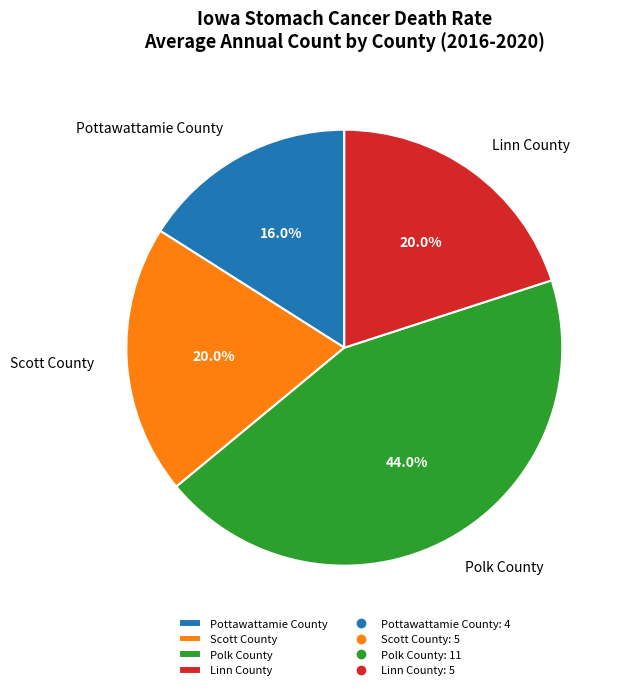

What is the total percentage of Pottawattamie County and Scott County?

36.0%